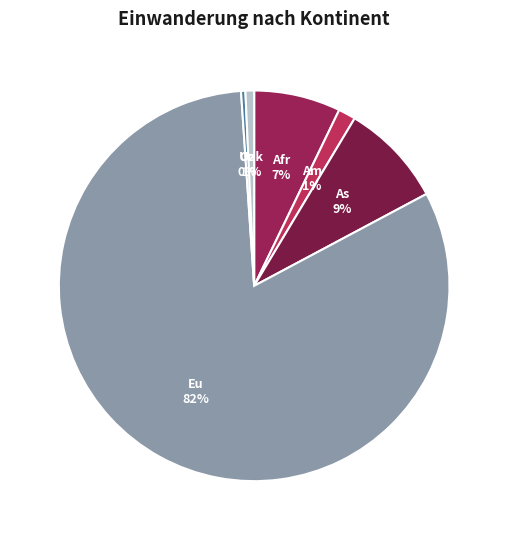

What is the smallest slice in the pie chart?

Ozeanien